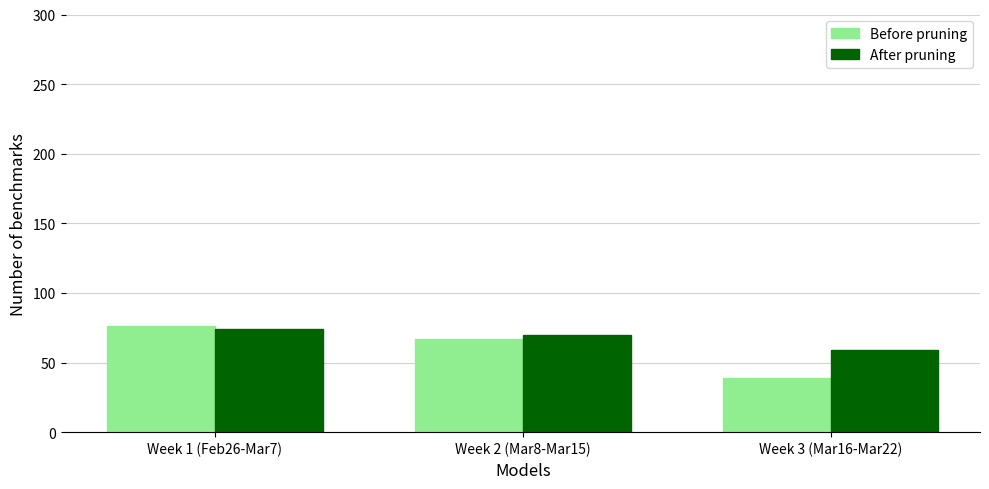

What position from the left is Week 3 (Mar16-Mar22)?

3